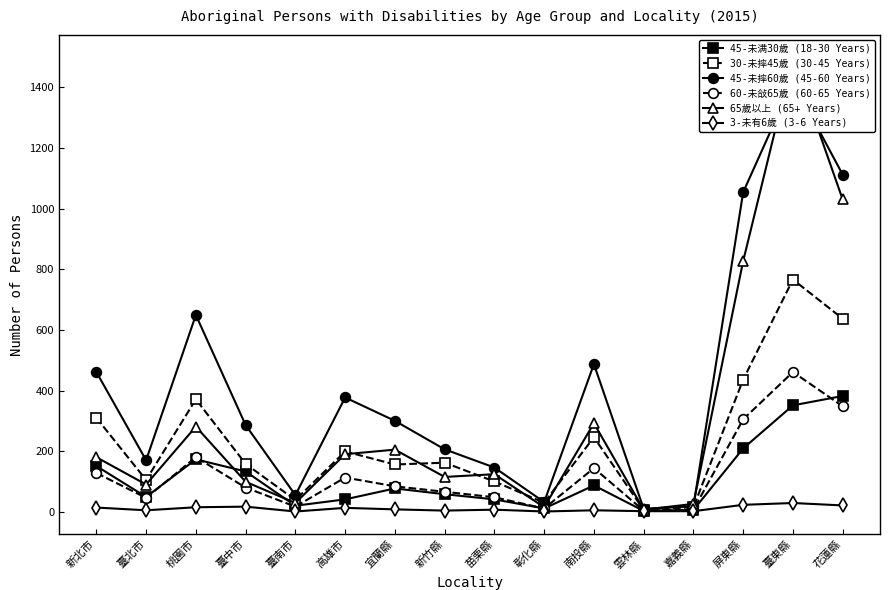

Is it true that 45-未摔60歲 (45-60 Years) equals 18 at 嘉義縣?

True